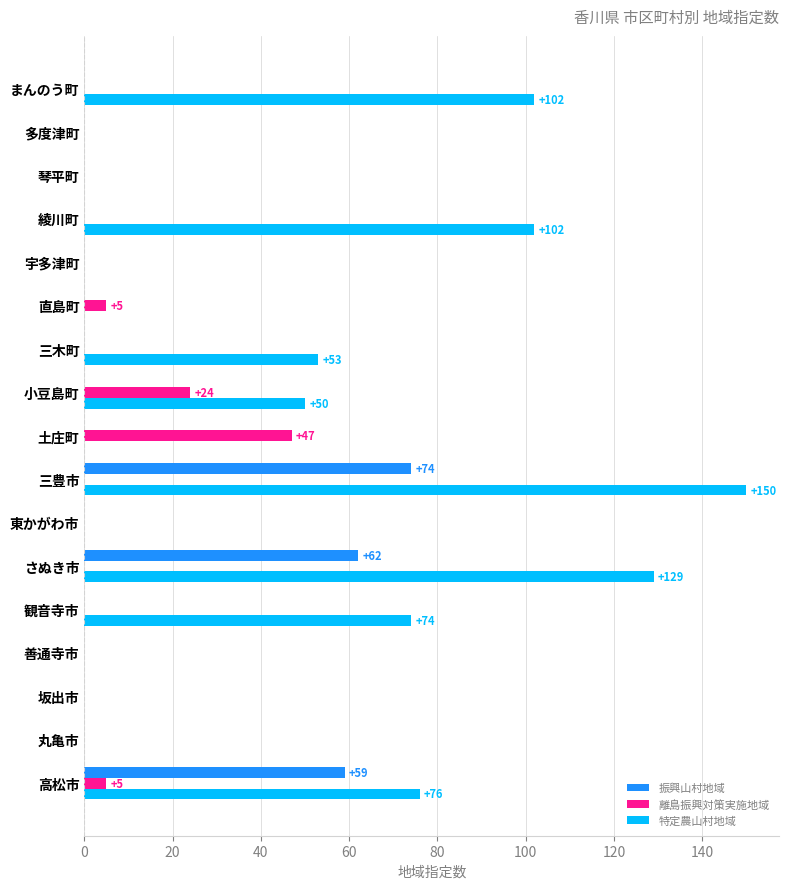

What are all the series names shown in the legend?

振興山村地域, 離島振興対策実施地域, 特定農山村地域